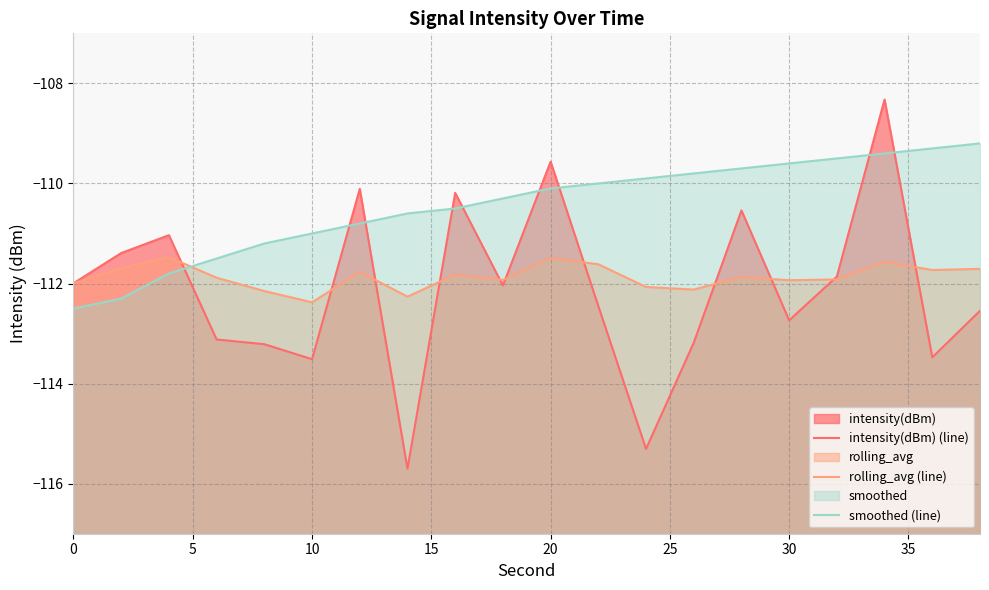

True or false: smoothed (line) and intensity(dBm) (line) cross at least once.

True